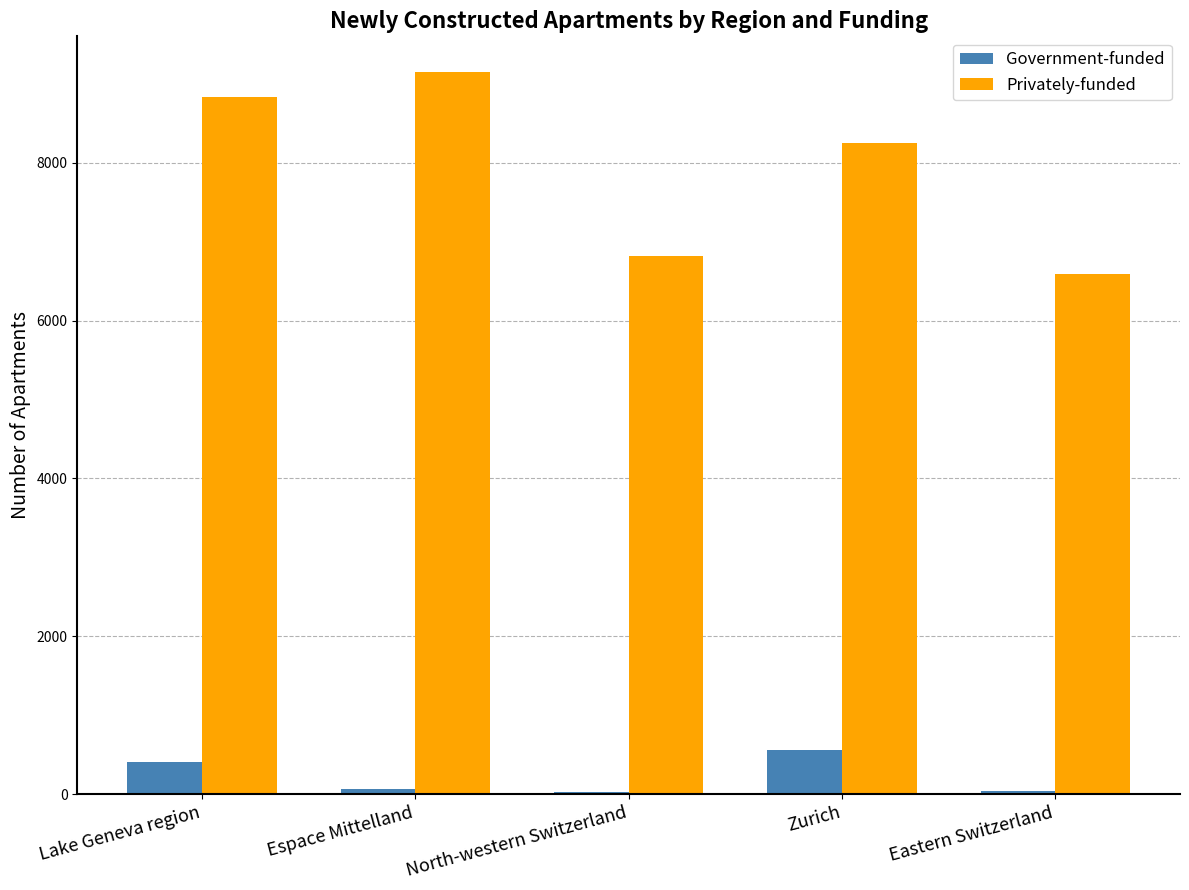

Which category has the highest value in the Privately-funded series?

Espace Mittelland